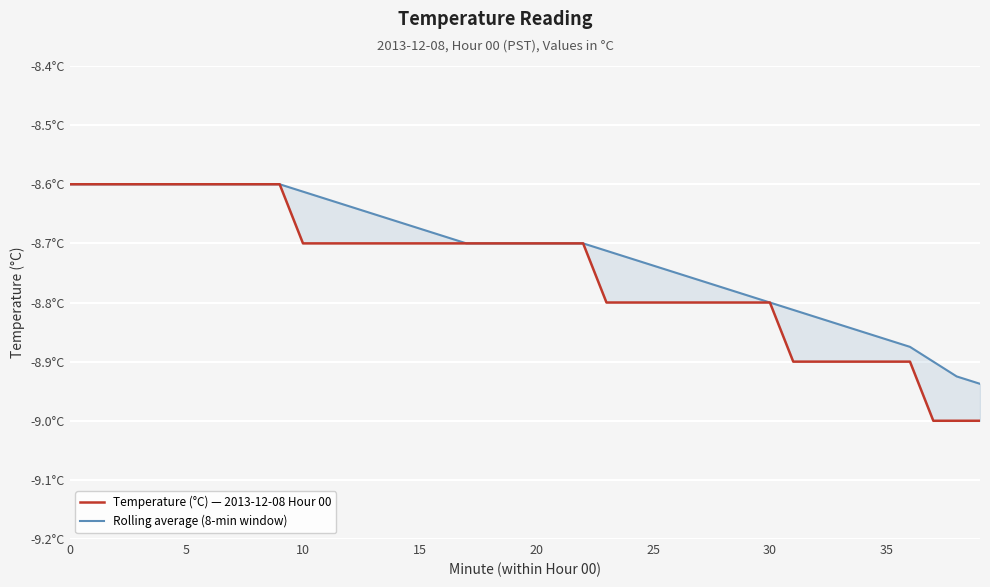

True or false: Temperature (°C) — 2013-12-08 Hour 00 and Rolling average (8-min window) intersect in this chart.

False